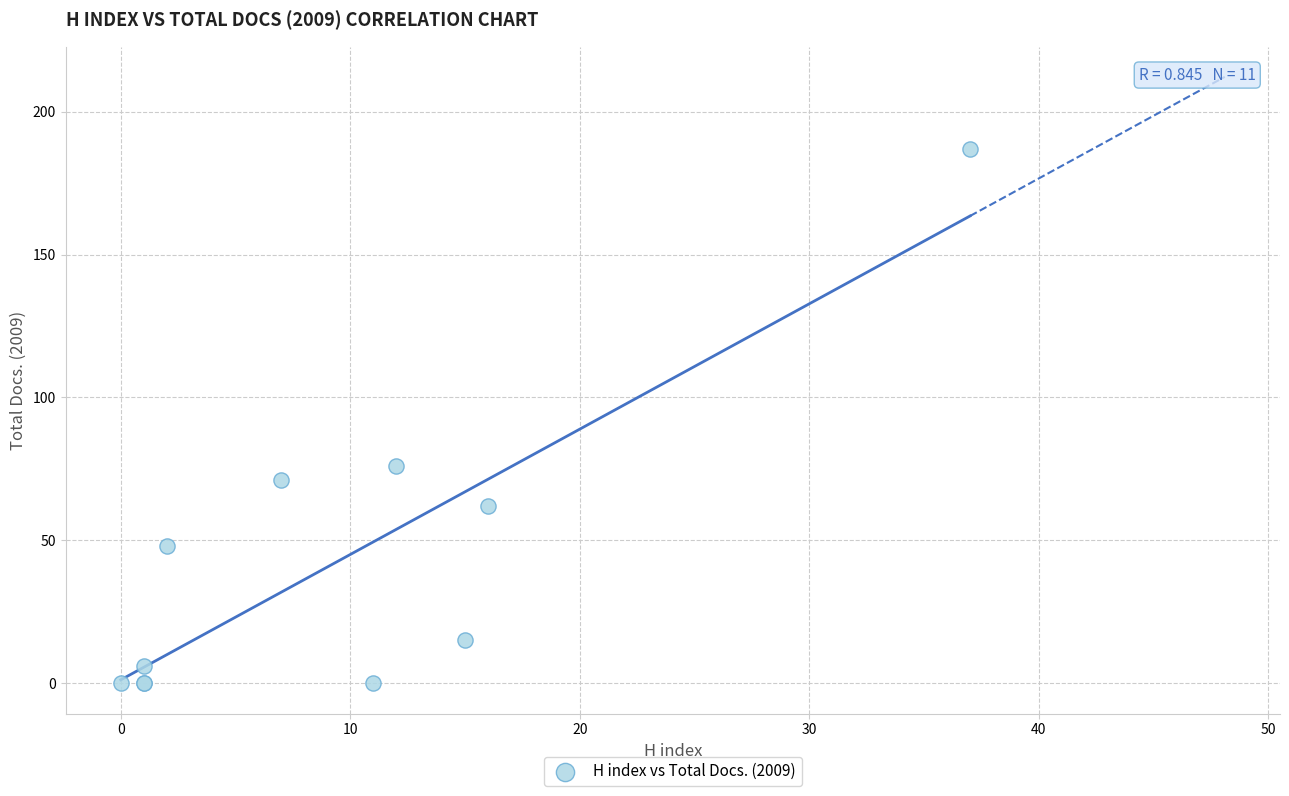

What Y value in the scatter plot is closest to 93?

76